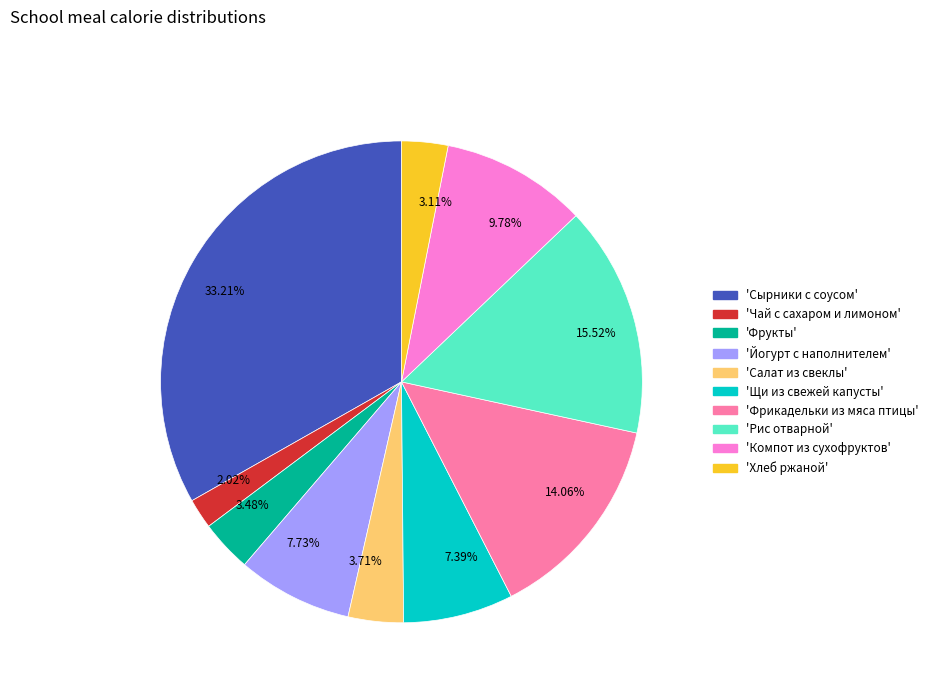

Which category has the smallest portion of the pie?

2.02%